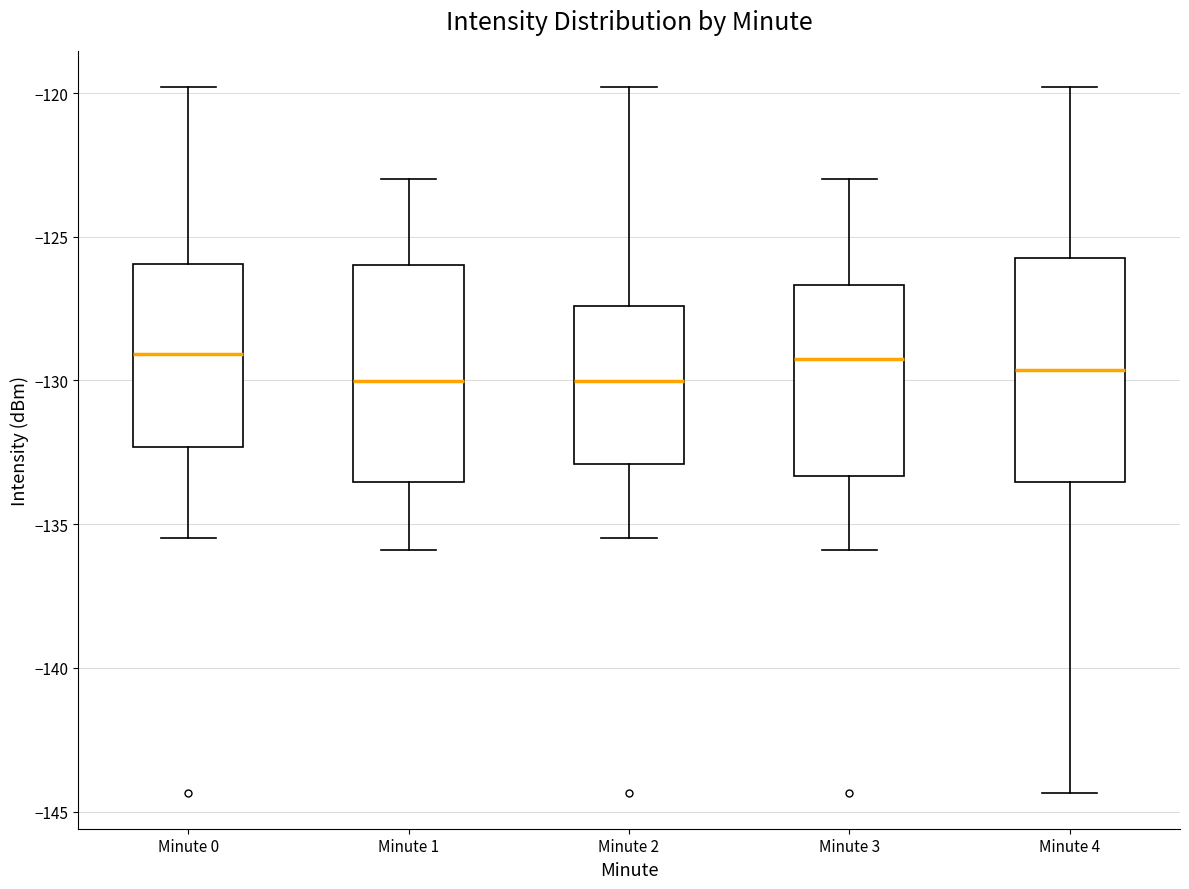

Reading left to right, read every box against the y-axis: the position of its median line, the range the box covers, and the ends of its whiskers. The values are not printed on the chart, so give them approximately, as read against the axis.

Minute 0: median -129.0, box -132.5 to -126.0, whiskers -135.5 to -120.0
Minute 1: median -130.0, box -133.5 to -126.0, whiskers -136.0 to -123.0
Minute 2: median -130.0, box -133.0 to -127.5, whiskers -135.5 to -120.0
Minute 3: median -129.0, box -133.5 to -126.5, whiskers -136.0 to -123.0
Minute 4: median -129.5, box -133.5 to -125.5, whiskers -144.5 to -120.0